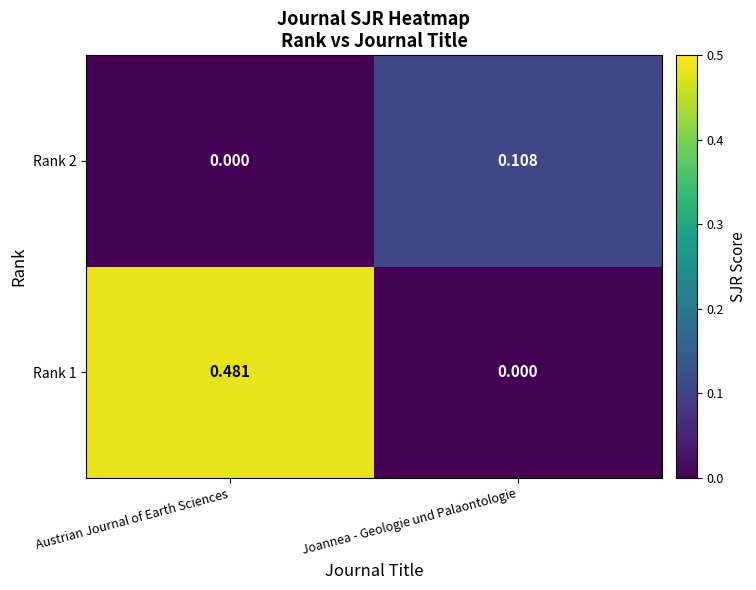

Which series has the largest total across all categories?

Rank 1